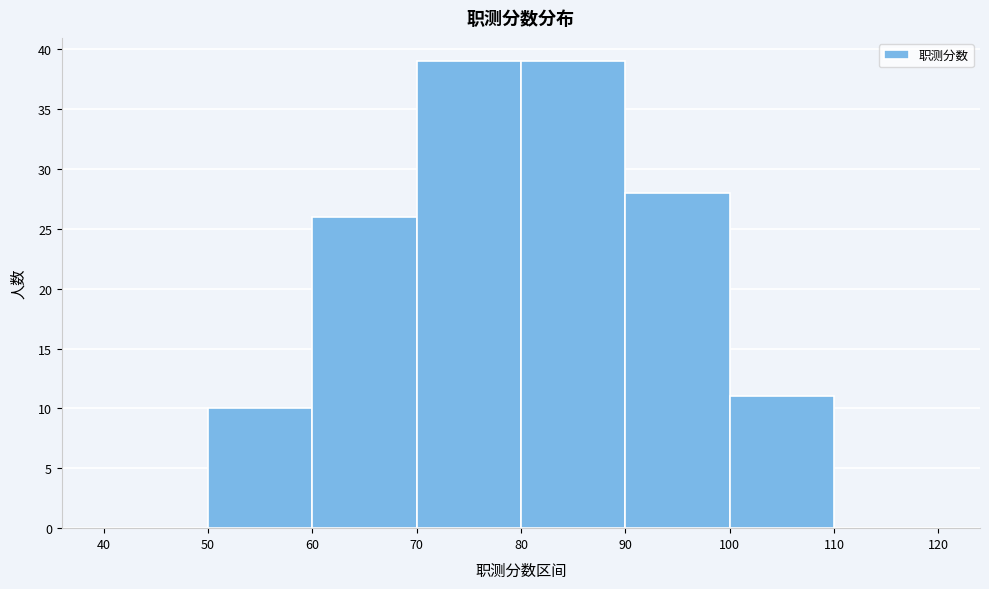

What is the height of the bar covering 80 to 90 on the x-axis? The values are not printed on the chart, so give them approximately, as read against the axis.

39